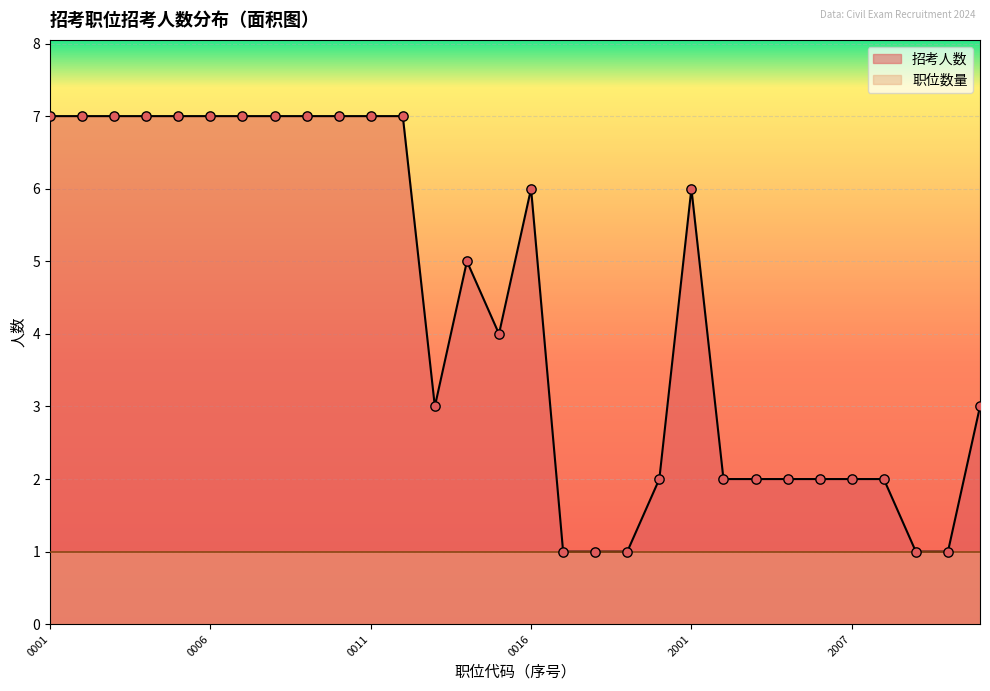

Which has a higher value, 300110002005 or 300110002009?

300110002005